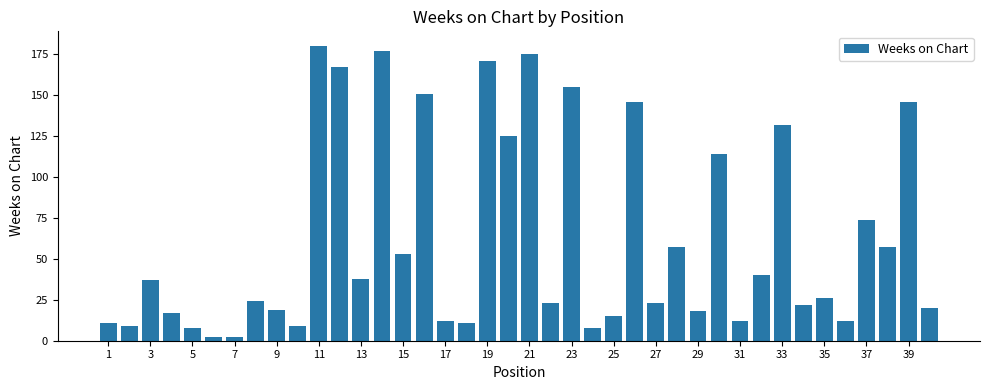

Are the bars grouped side by side (vs. stacked)?

No